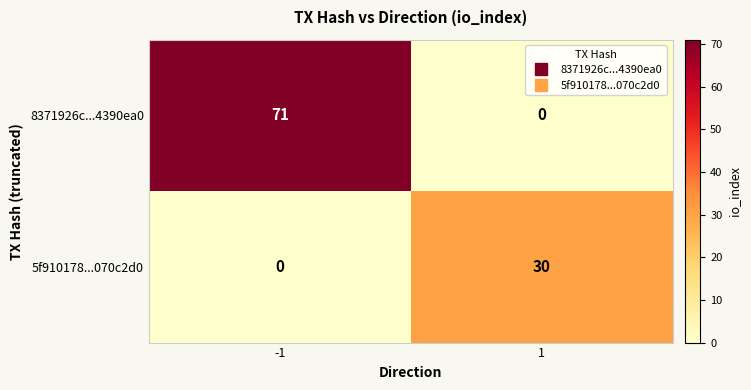

Which series changed the most between -1 and 1?

8371926c...4390ea0